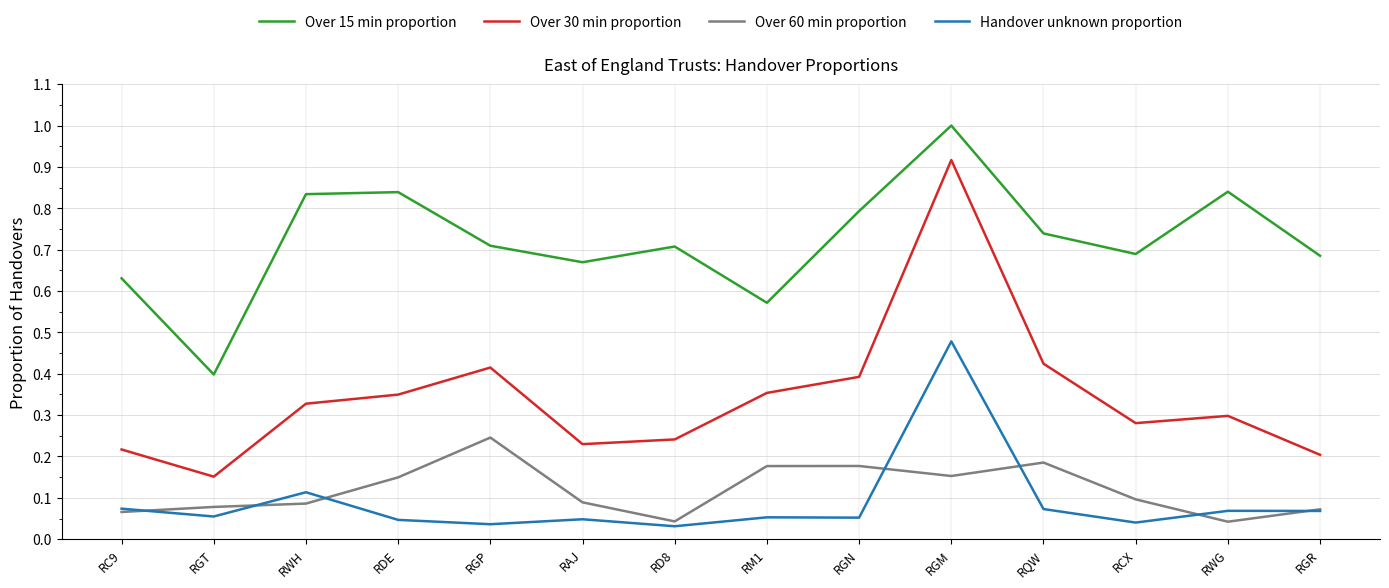

Rank the series by their maximum value, from highest to lowest.

Over 15 min proportion, Over 30 min proportion, Handover unknown proportion, Over 60 min proportion